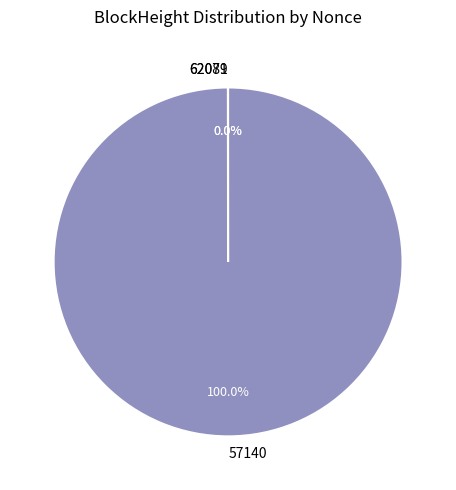

What is the largest slice in the pie chart?

57140